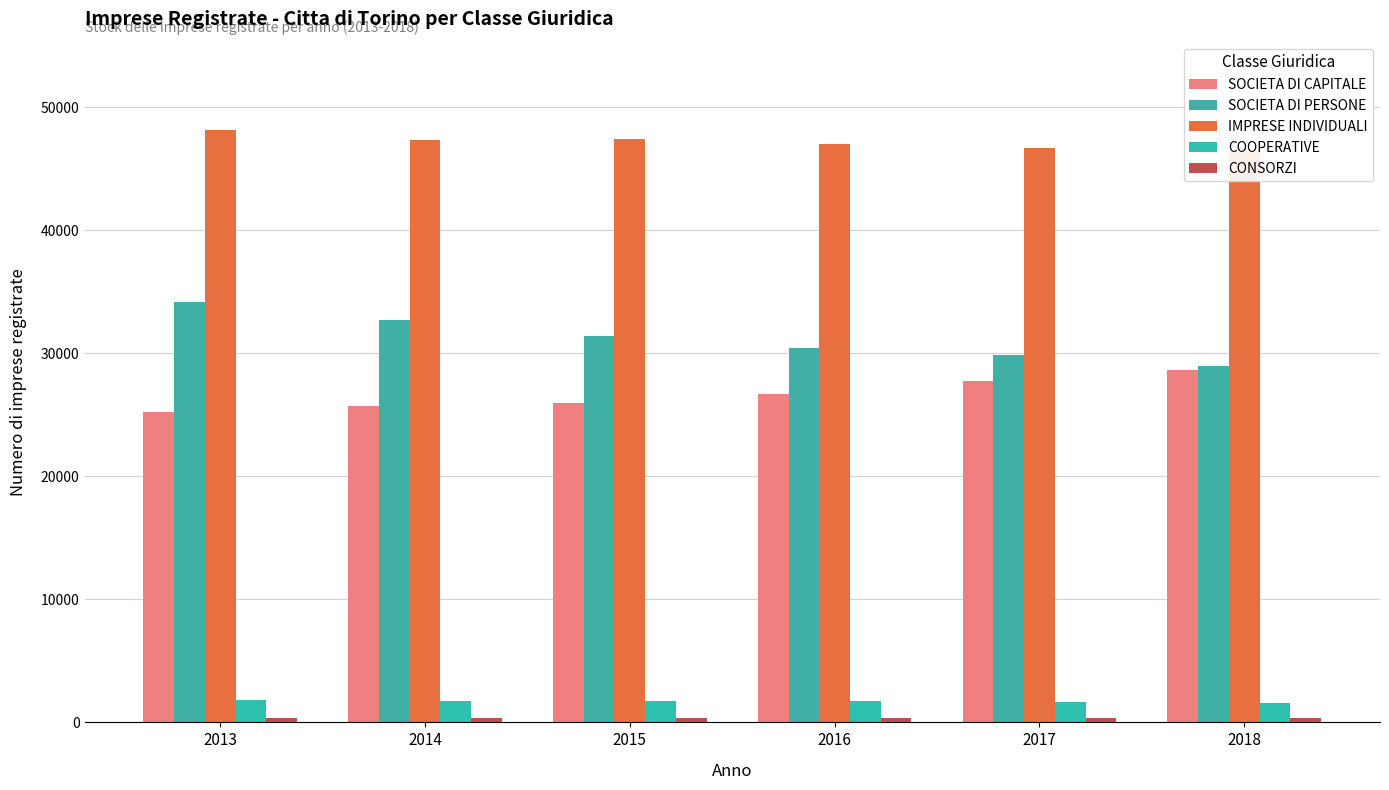

What is the total value across all series at 2017?

106280